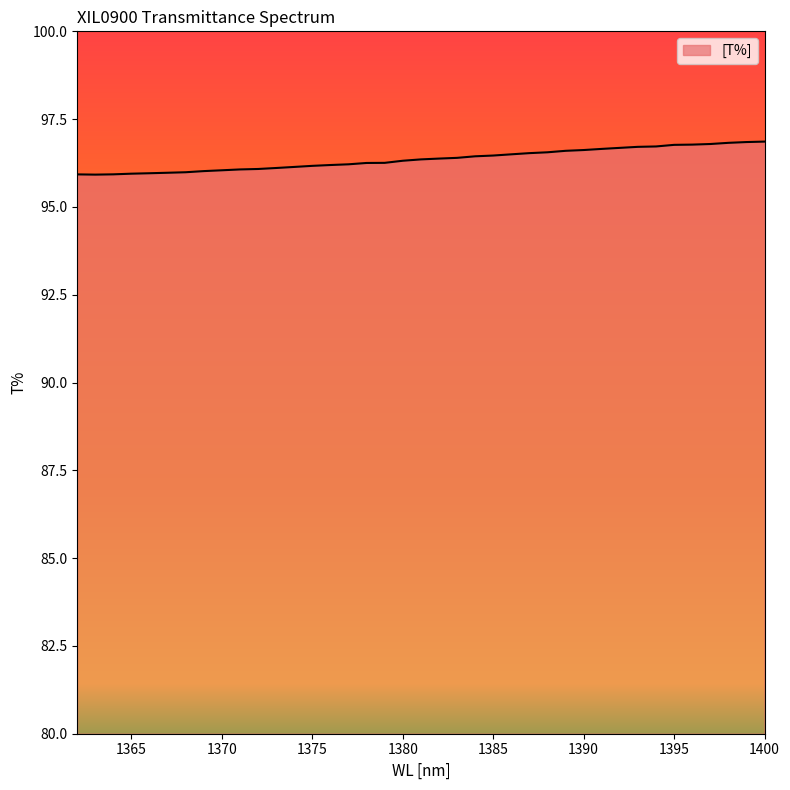

Does the chart display data point markers on the line(s)?

No